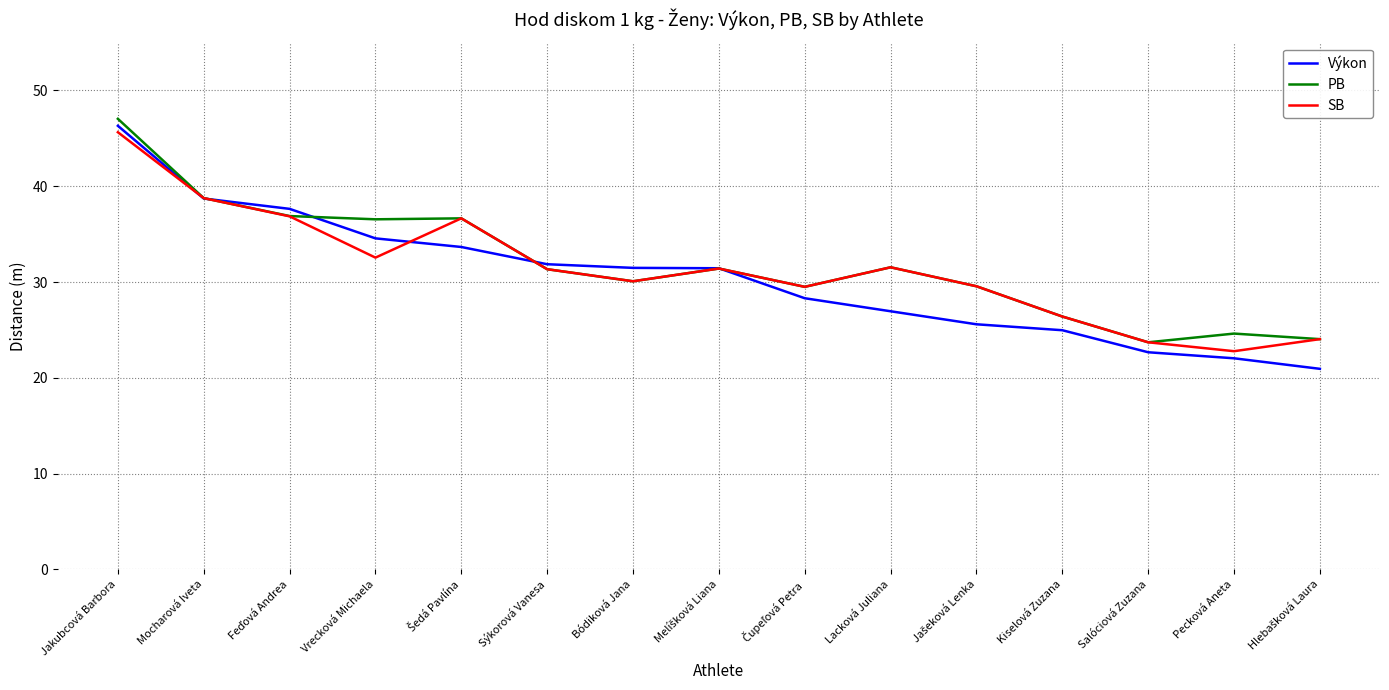

True or false: Výkon and SB intersect in this chart.

True